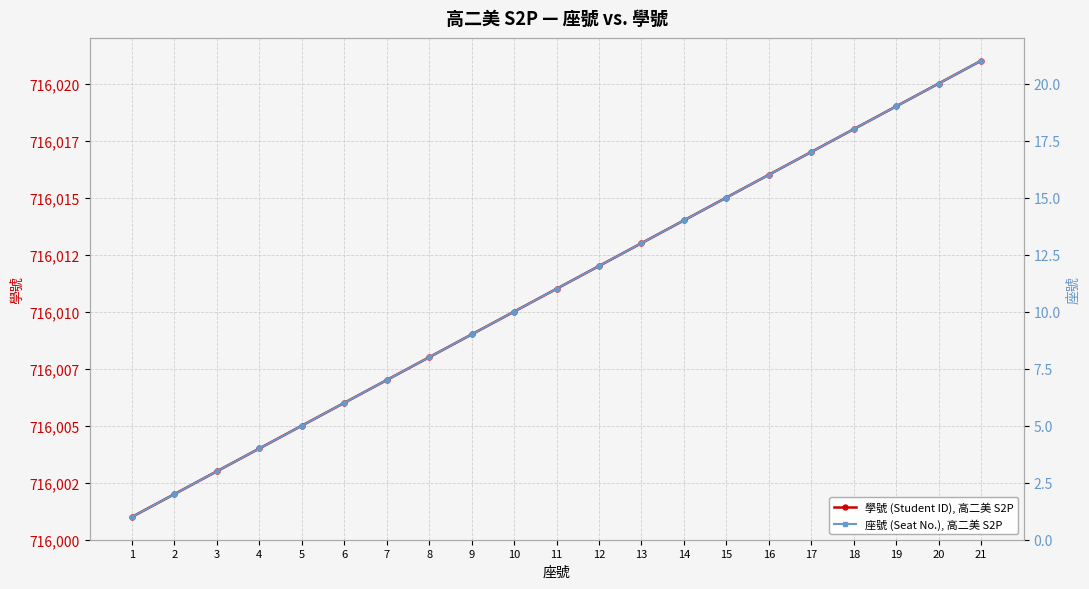

What are all the series names shown in the legend?

學號 (Student ID), 高二美 S2P, 座號 (Seat No.), 高二美 S2P